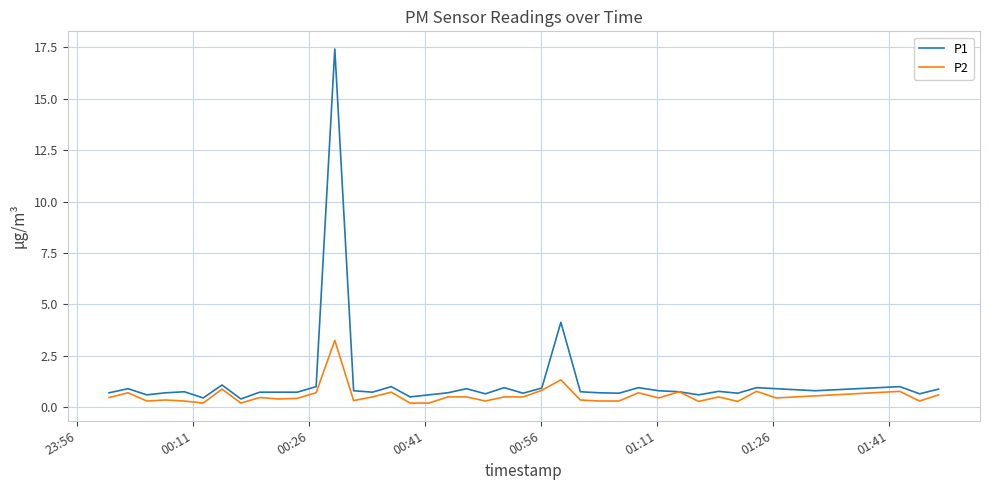

Which series has the largest range (max minus min)?

P1